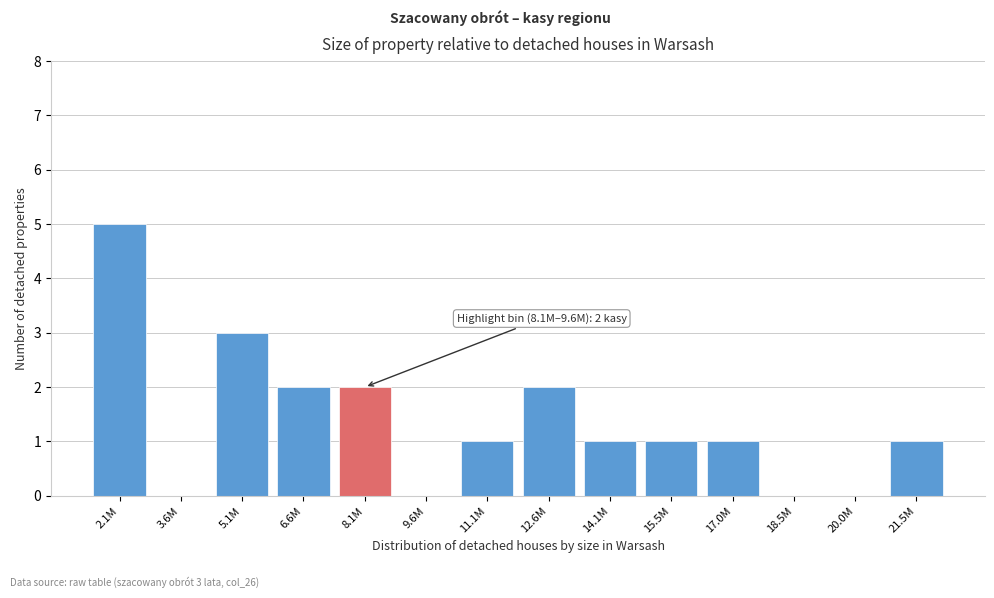

Reading left to right, what are all the values shown in this chart?

2.1M=5	3.6M=0	5.1M=3	6.6M=2	8.1M=2	9.6M=0	11.1M=1	12.6M=2	14.1M=1	15.5M=1	17.0M=1	18.5M=0	20.0M=0	21.5M=1